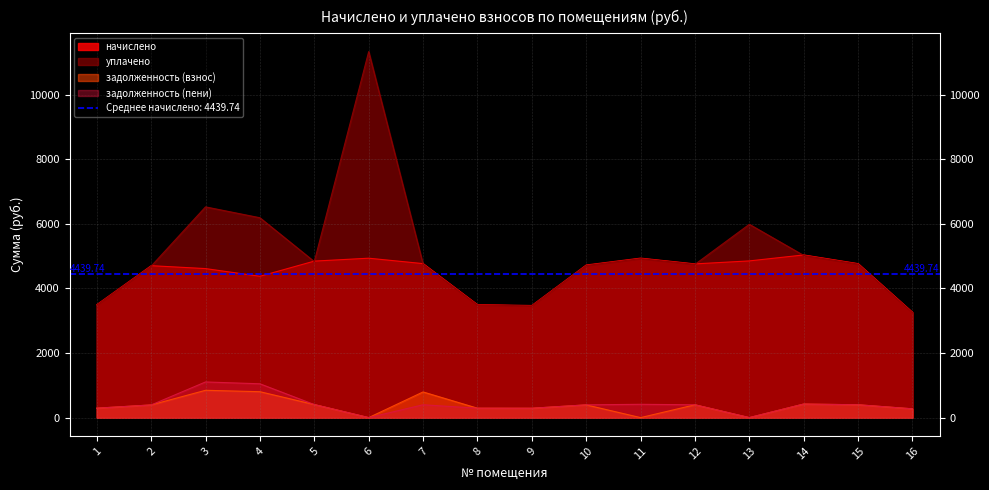

What is the greatest value displayed?

11330.2